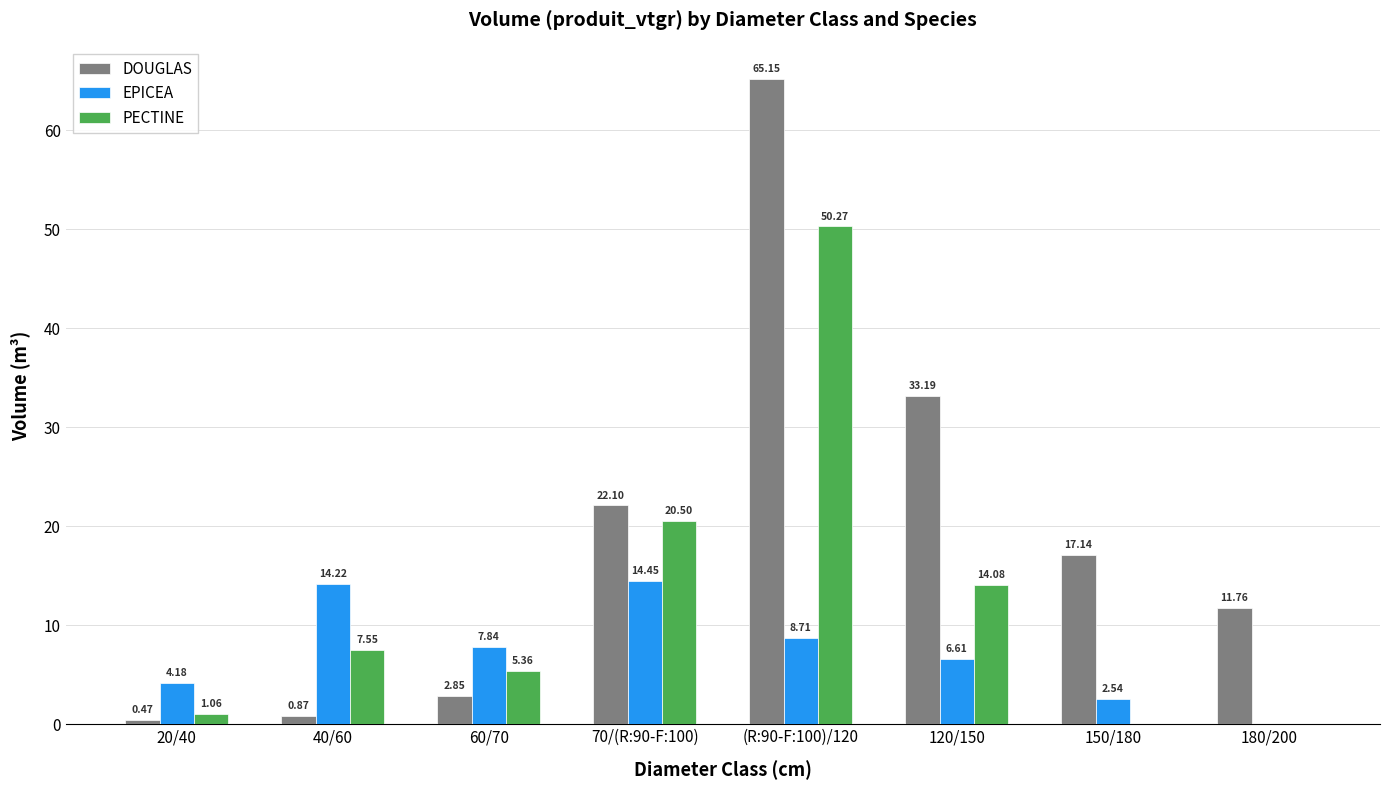

Count the number of data series in this chart.

3